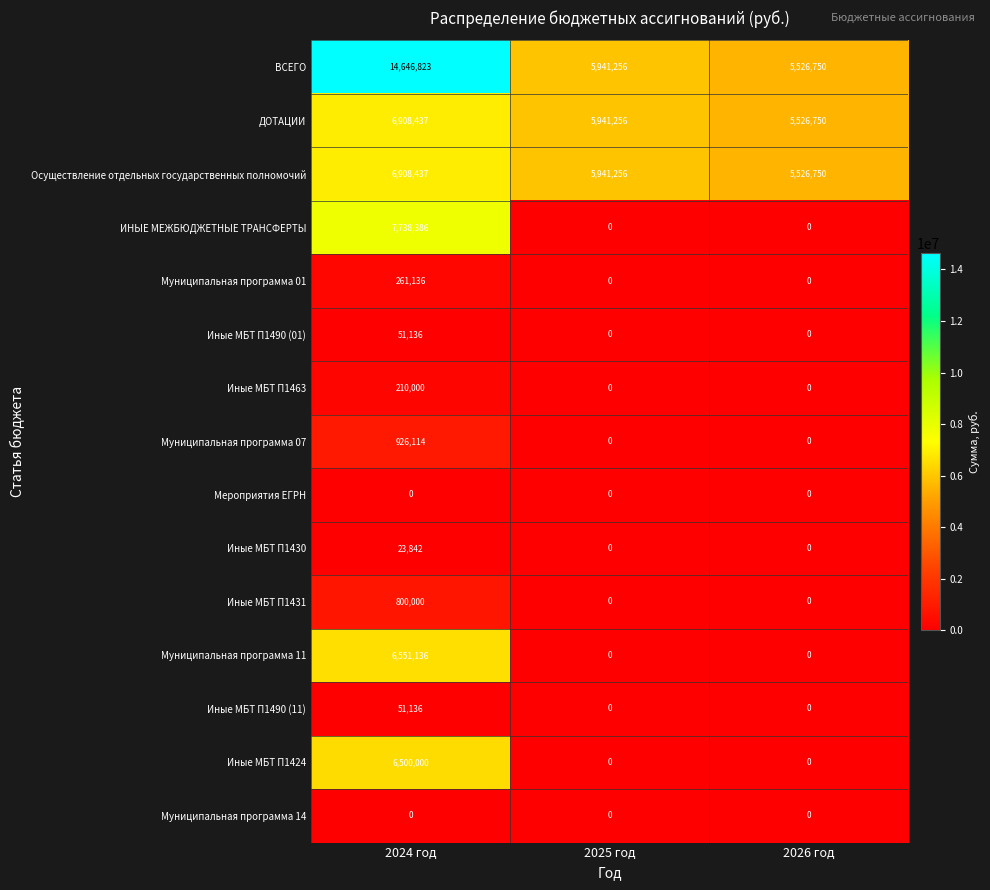

What is the greatest value displayed?

14646823